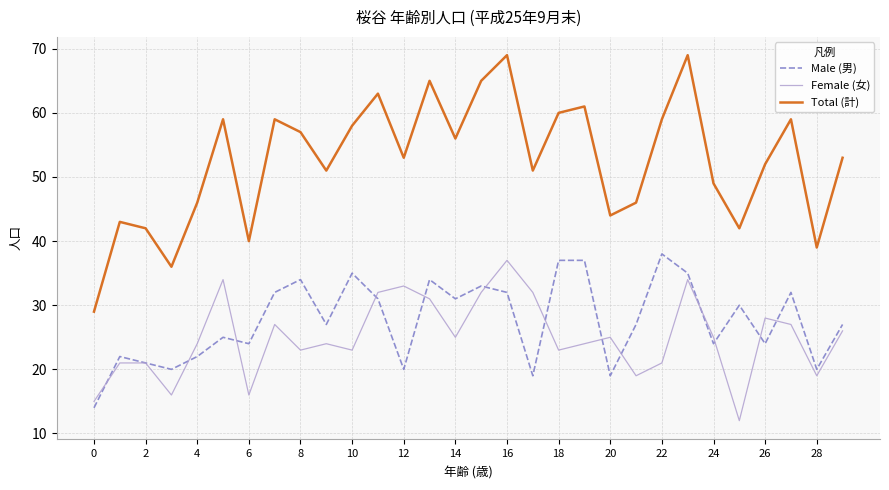

True or false: Total (計) and Female (女) cross at least once.

False